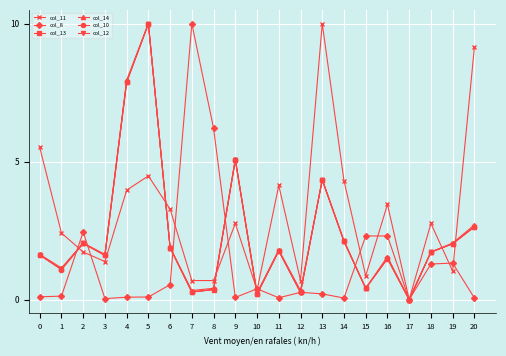

How many intersections are there between col_10 and col_14?

3